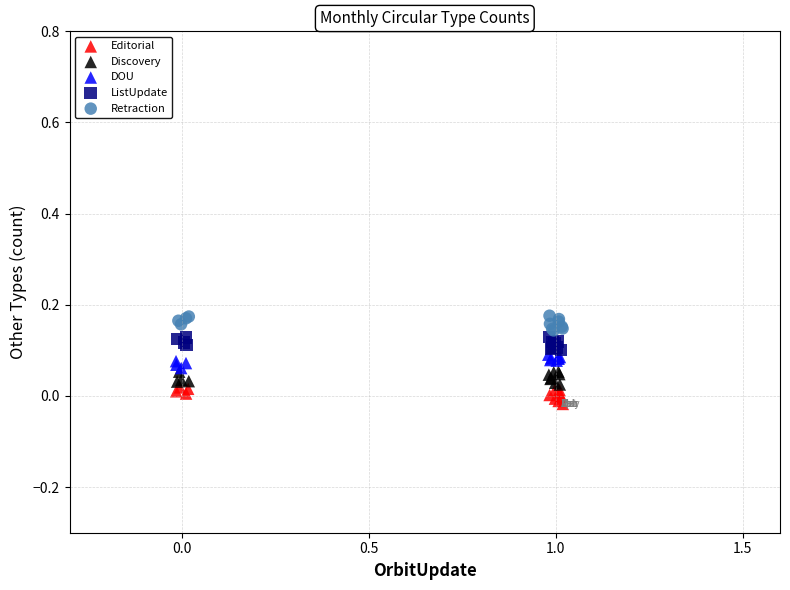

Which series reaches the maximum Y coordinate?

Retraction